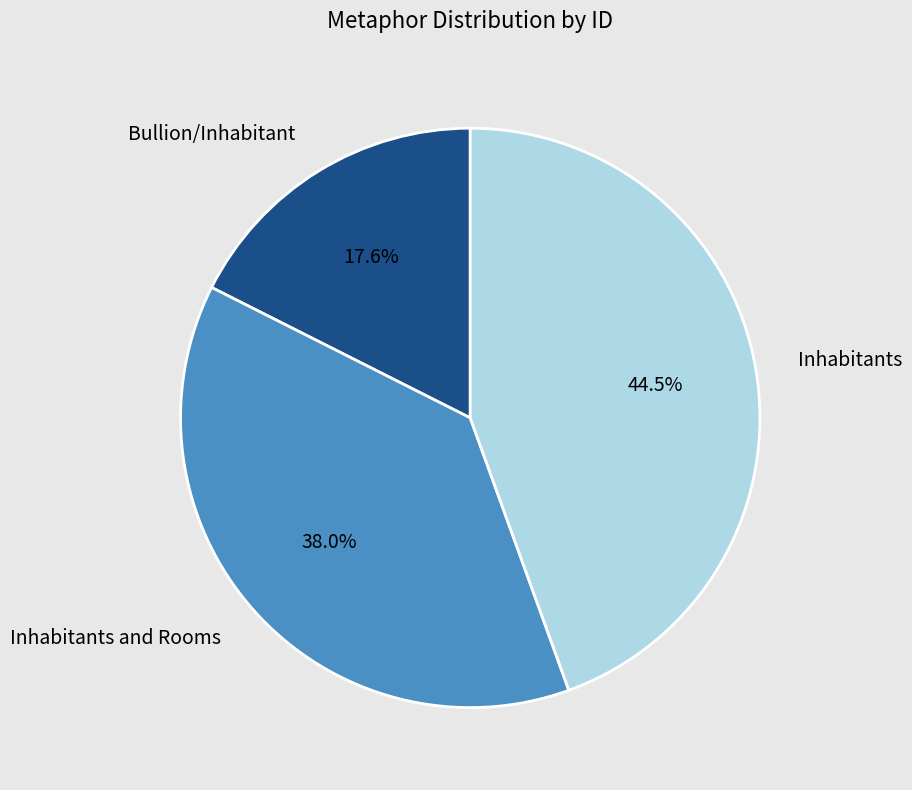

Is the sum of Inhabitants and Rooms and Bullion/Inhabitant greater than half?

Yes